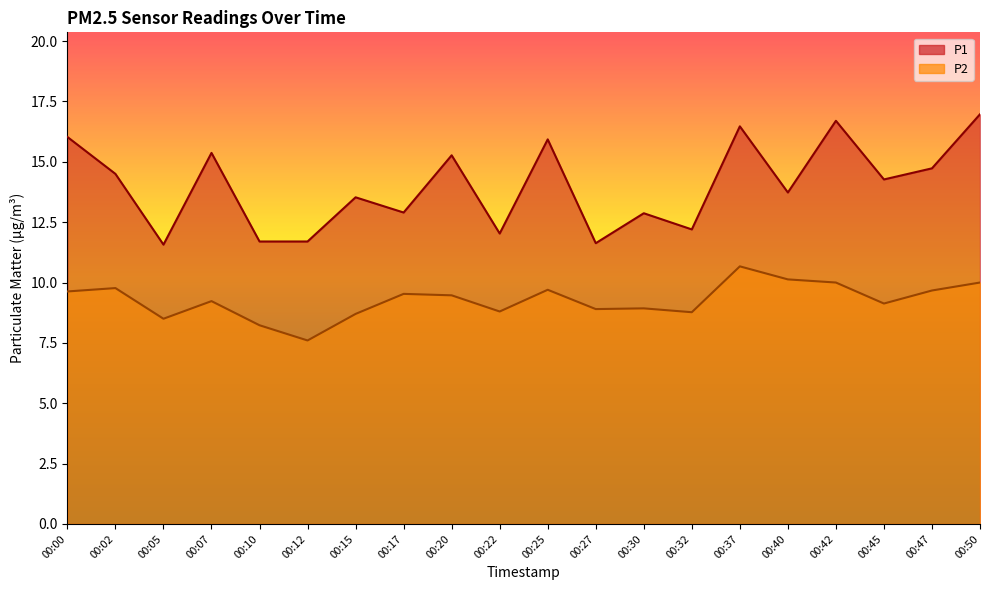

The P2 series shows 14.6 at 00:45. True or false?

False